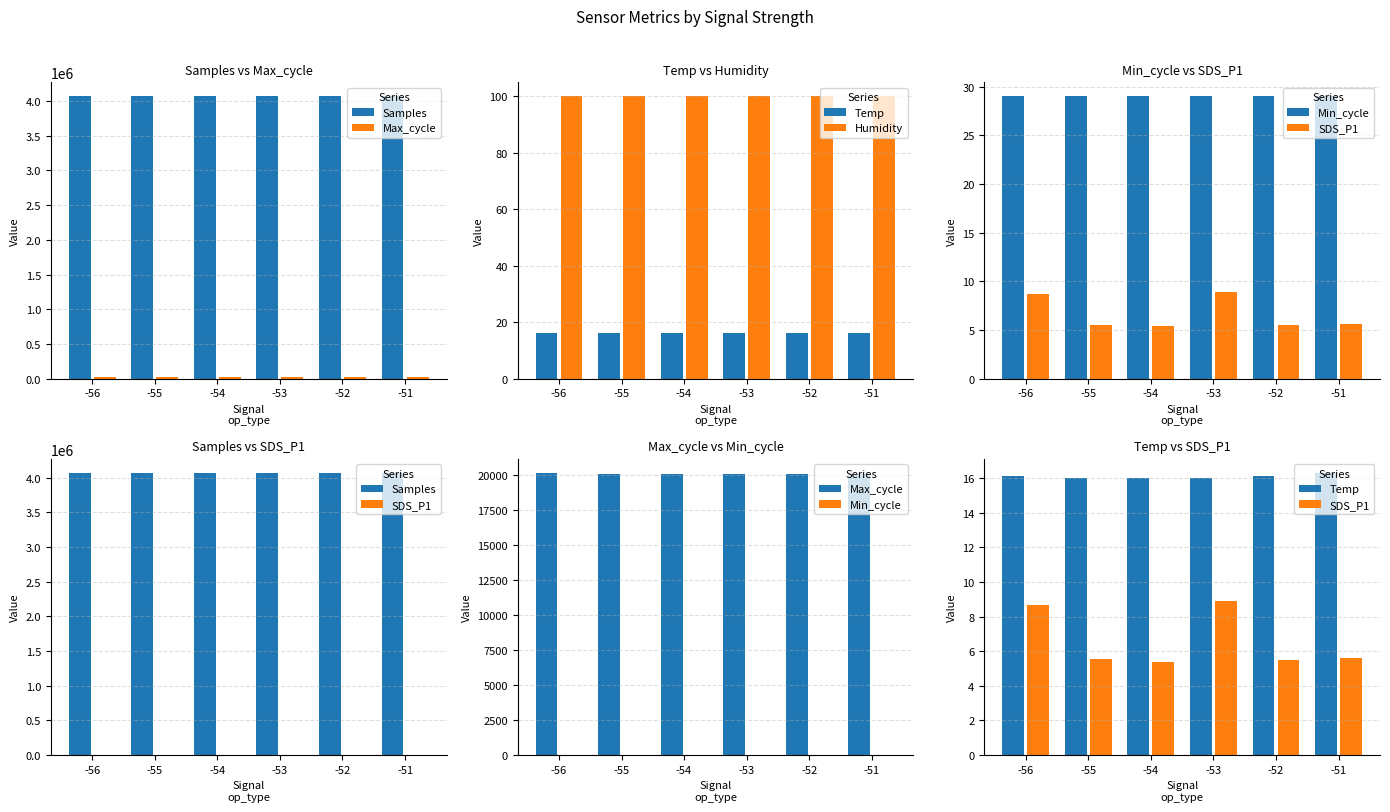

What is the total value across all series at -54?

4086886.3